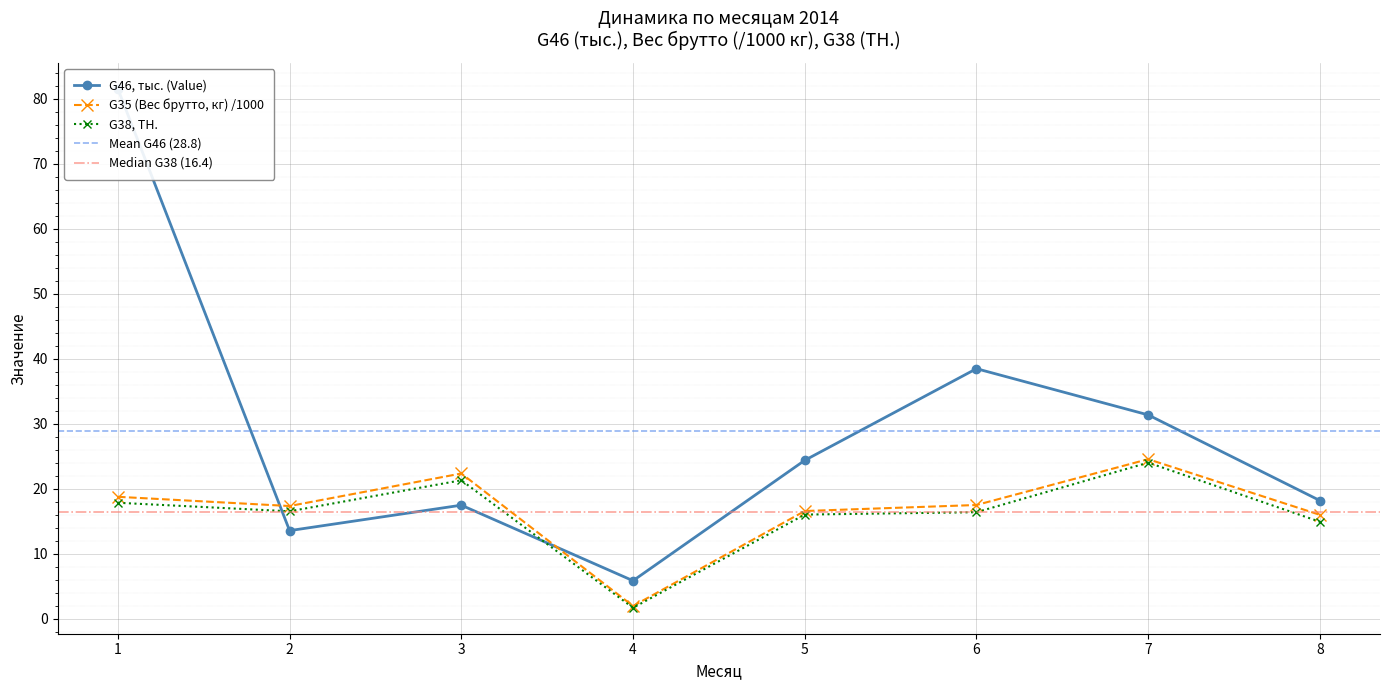

How many values in the G38, ТН. series are below 16?

2